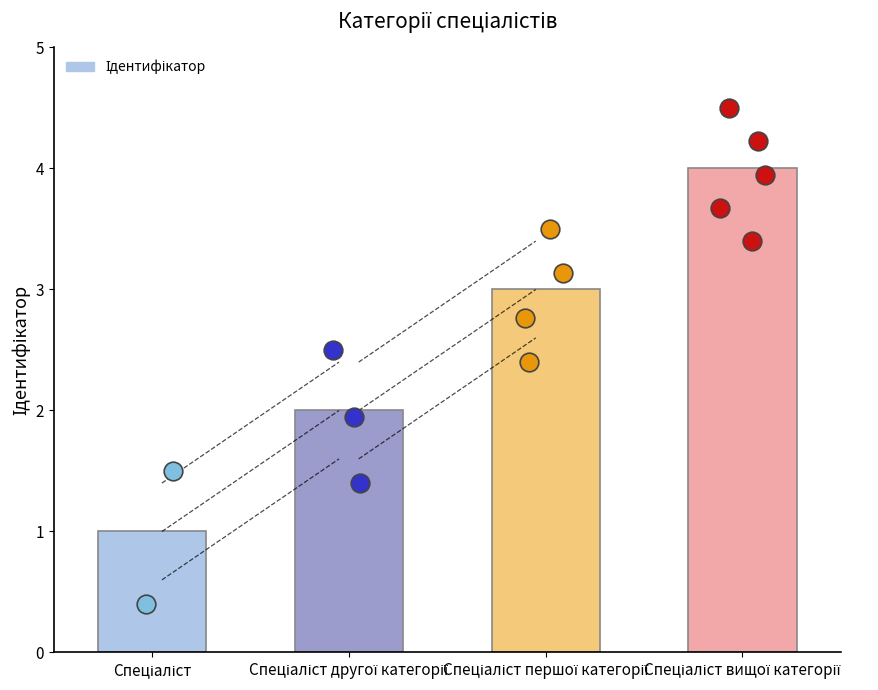

What is the ratio of the value at Спеціаліст першої категорії to the value at Спеціаліст?

3.0